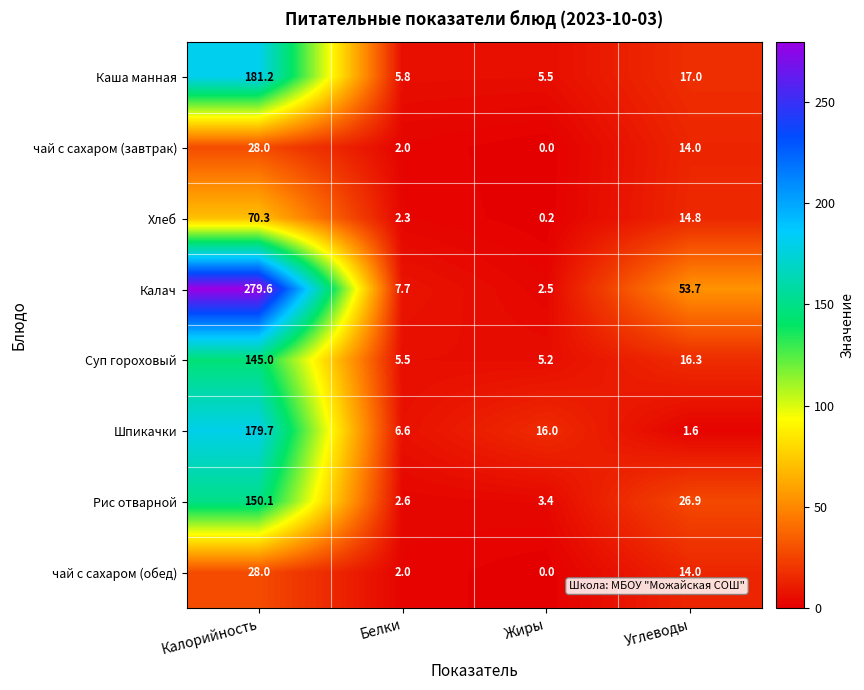

At which category is the sum across all series the highest?

Калорийность